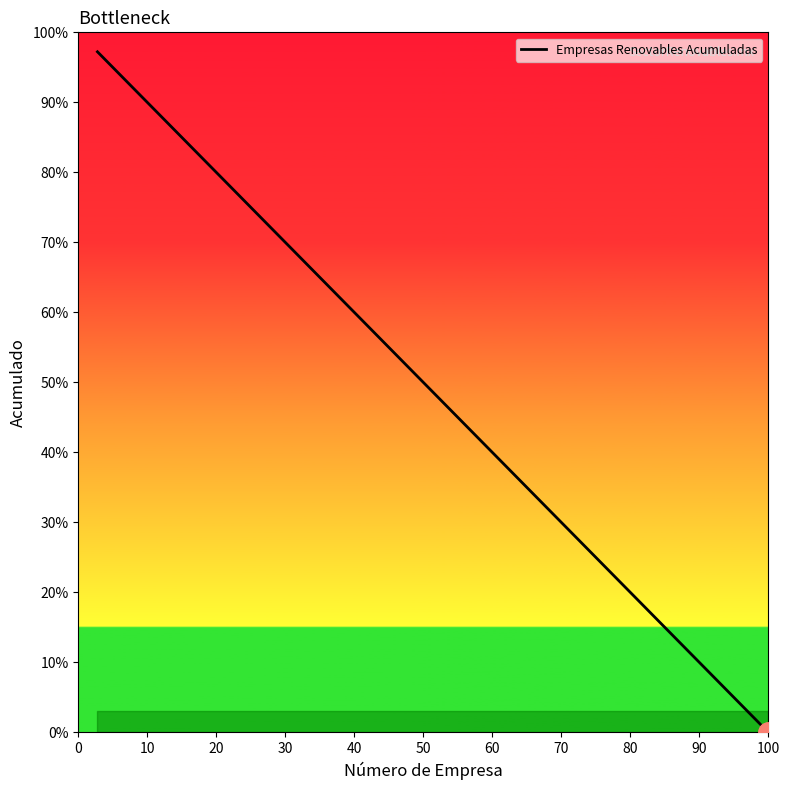

What is the greatest value displayed?

97.2